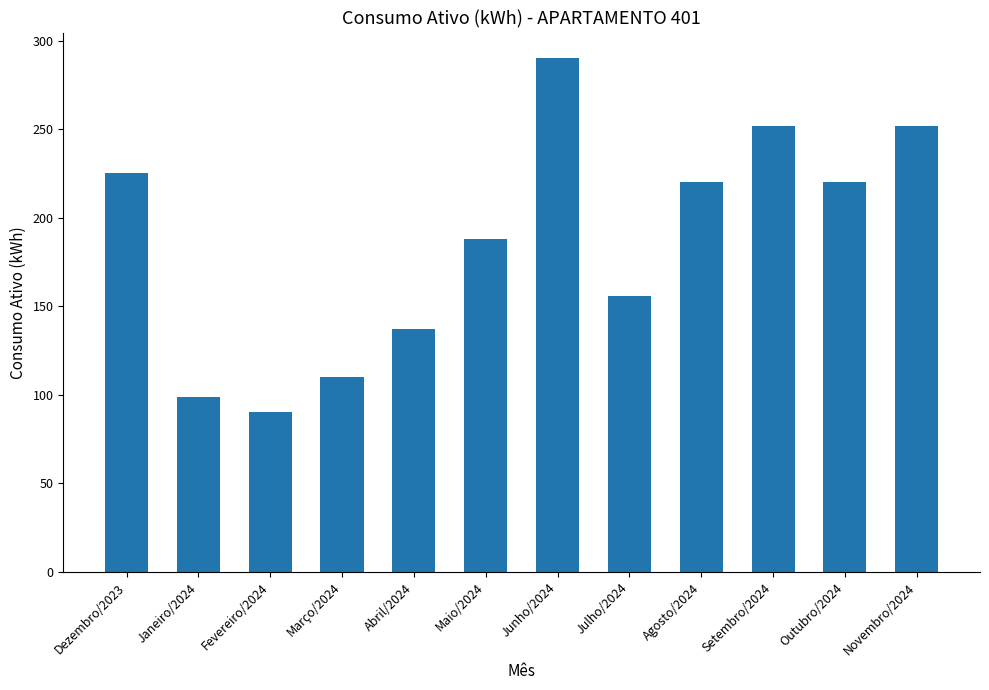

How many categories are shown in the chart?

12